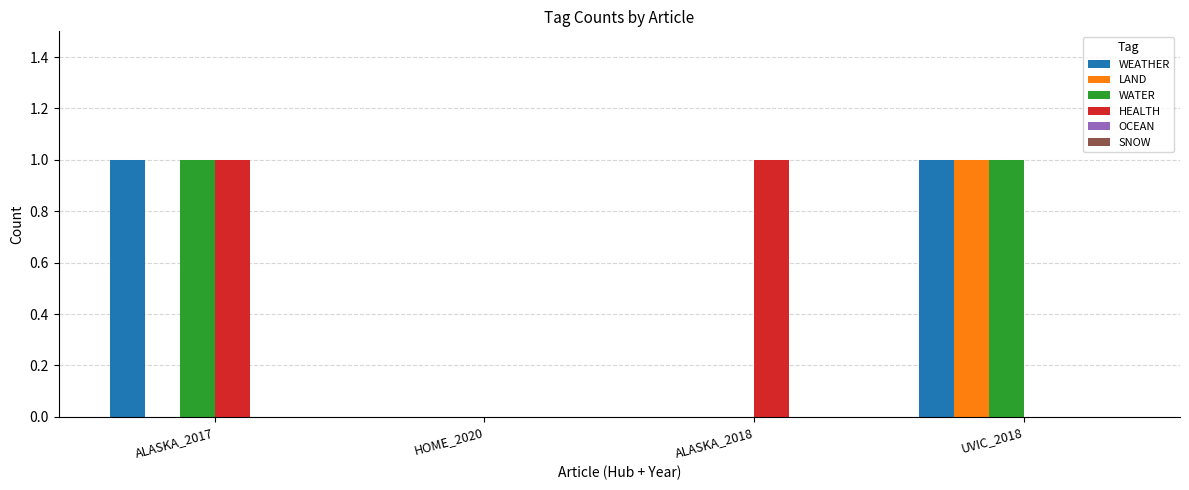

Is the value of WATER at ALASKA_2018 greater than the value of LAND at UVIC_2018?

No